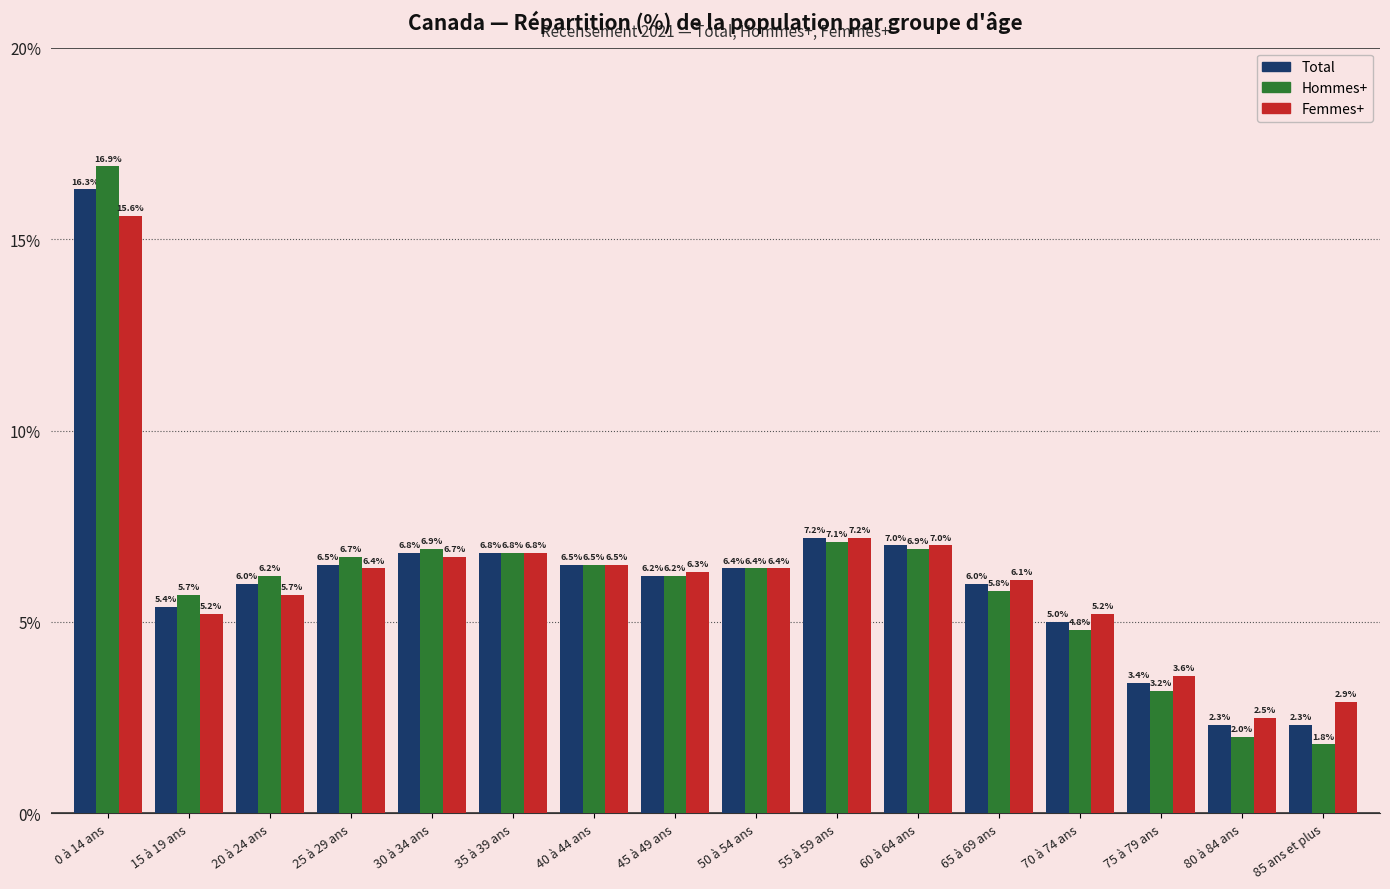

What is the difference between the second highest and second lowest values in the Hommes+ series?

5.1